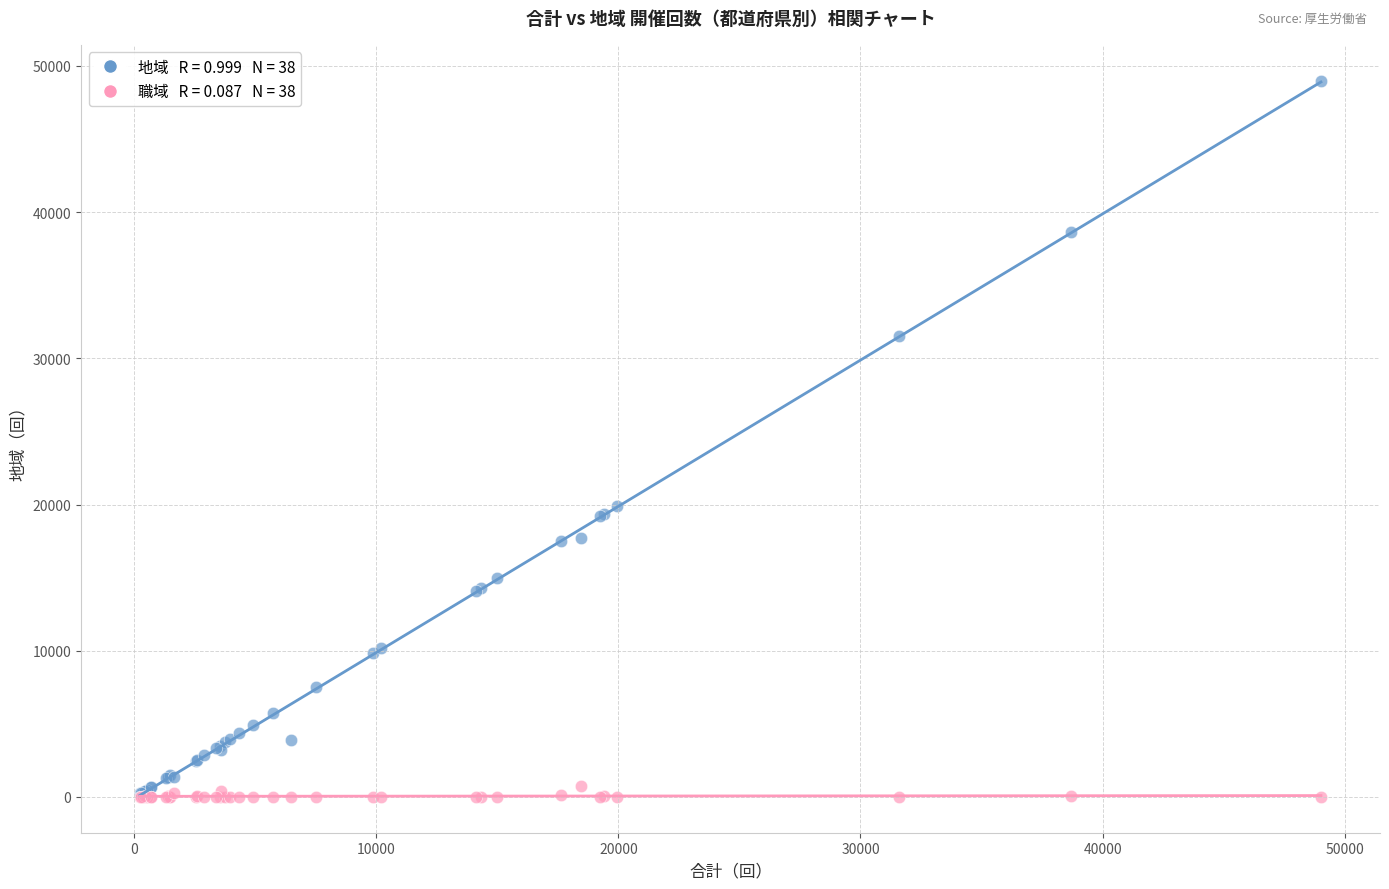

Across all series, what Y value is closest to 24498?

19918